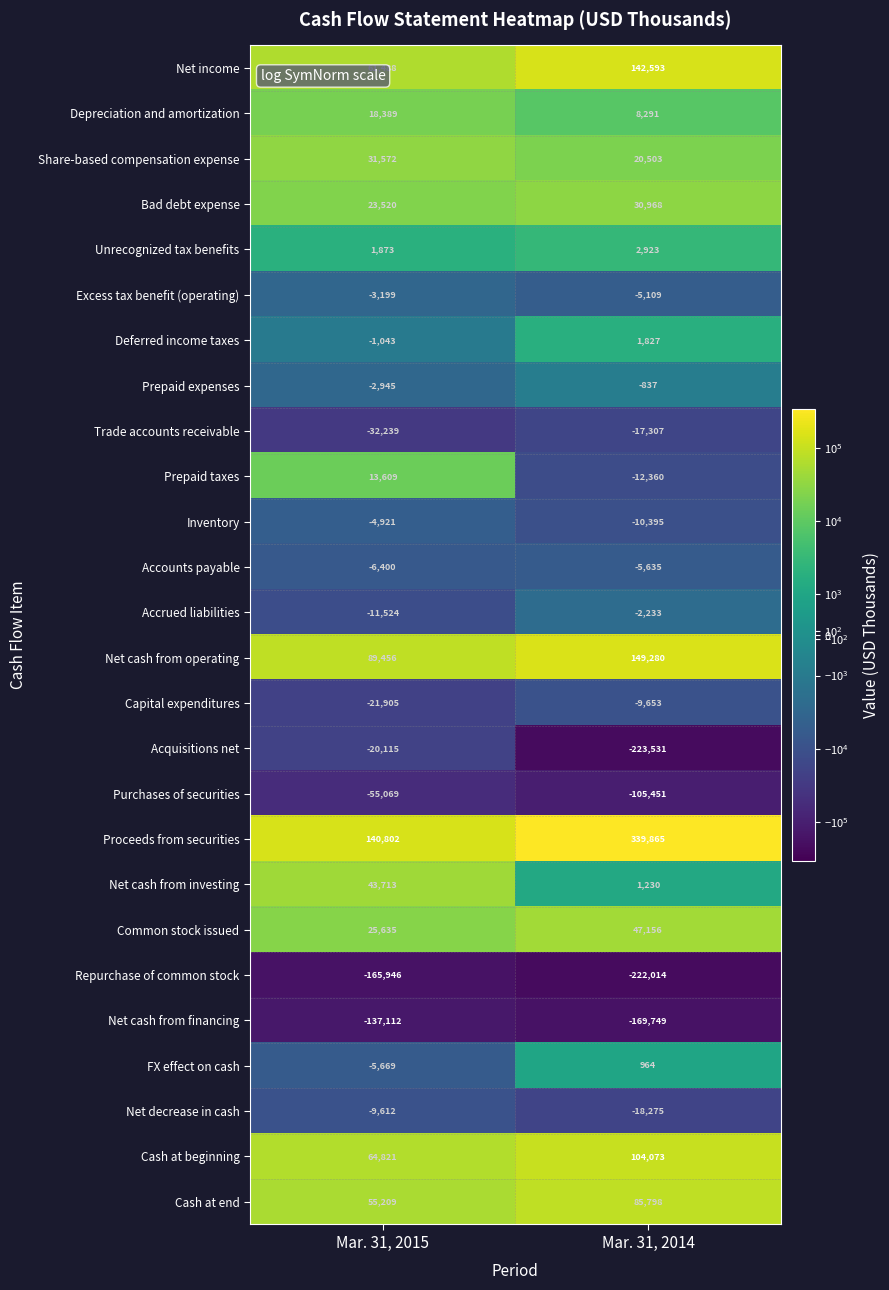

Which series has the largest total across all categories?

Proceeds from securities